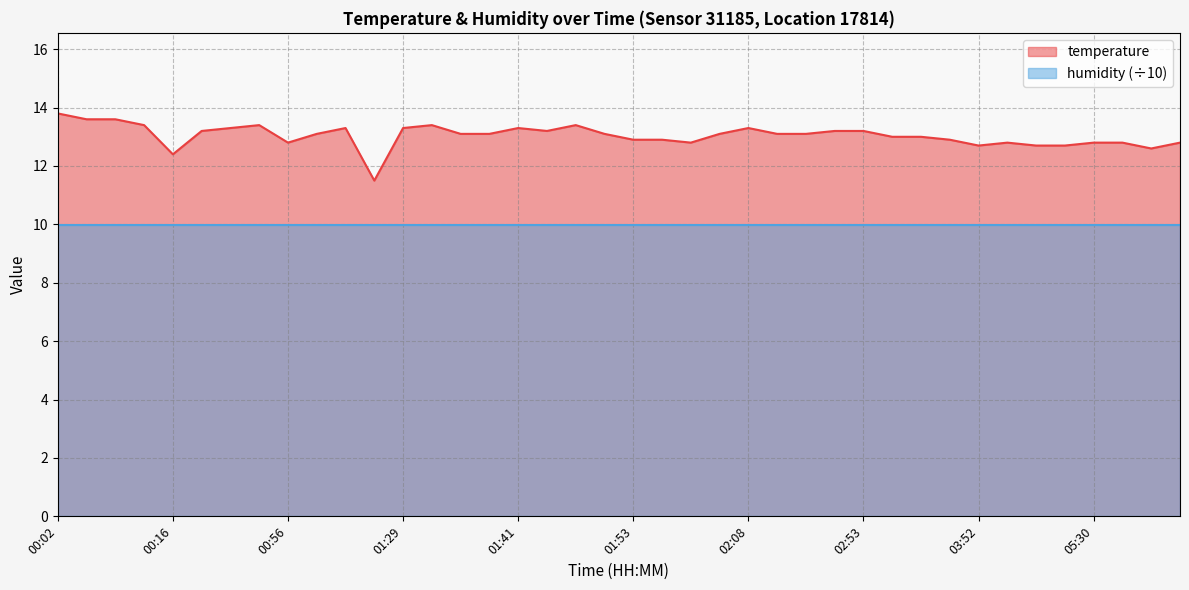

Between 01:39 and 00:39, which is larger?

00:39